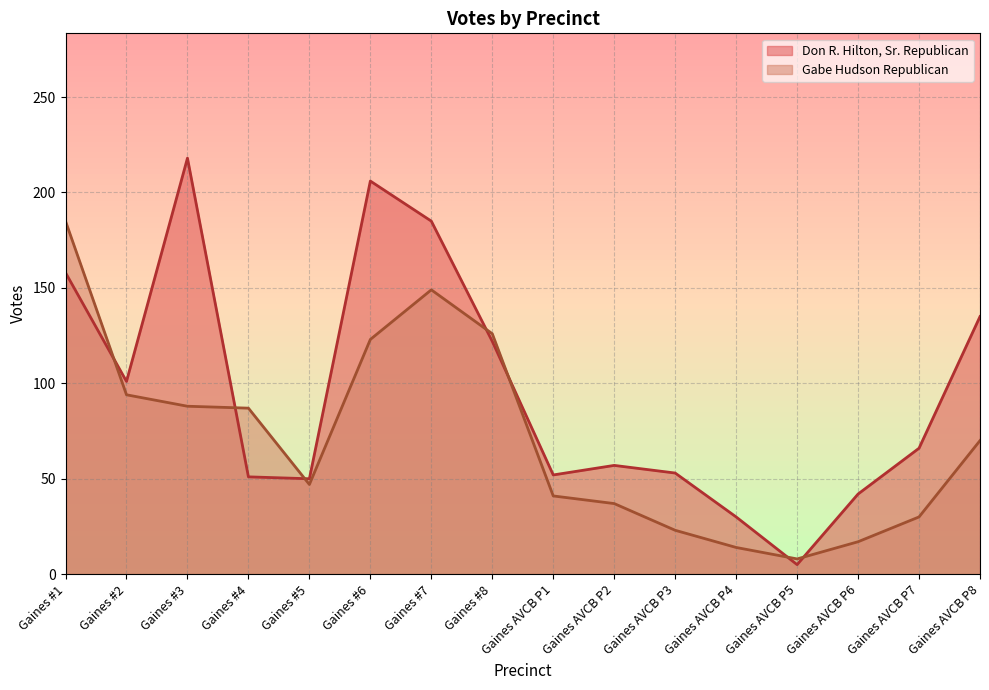

Where do Gabe Hudson Republican and Don R. Hilton, Sr. Republican first cross each other?

Gaines #1 and Gaines #2